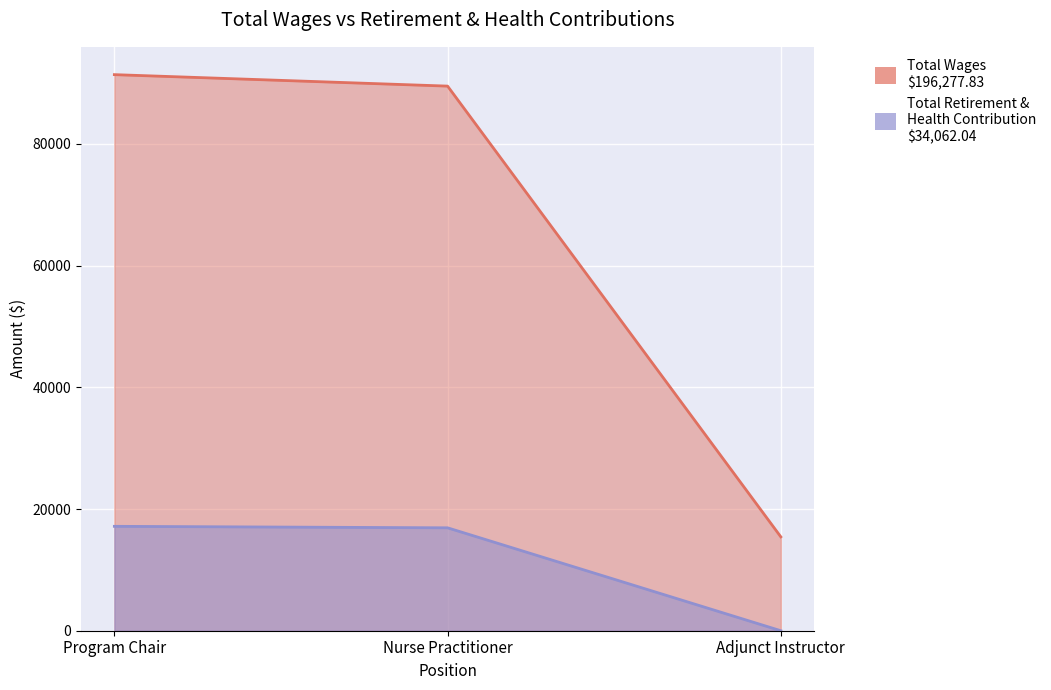

Between Nurse Practitioner and Adjunct Instructor, which series saw the biggest shift?

Total Wages